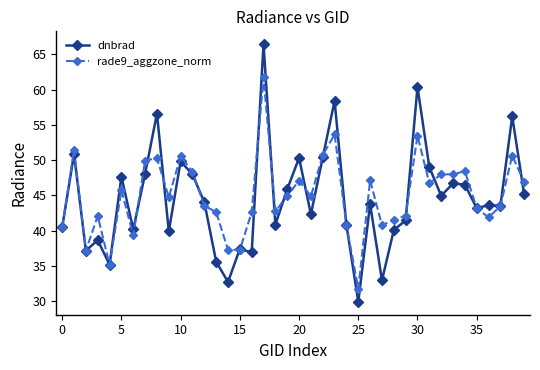

True or false: rade9_aggzone_norm has more than 2 points higher than both neighbors.

True